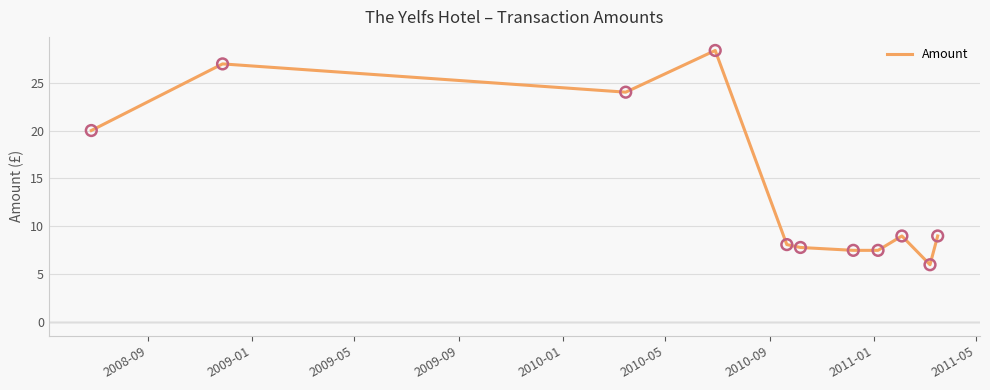

What is the greatest value displayed?

28.4